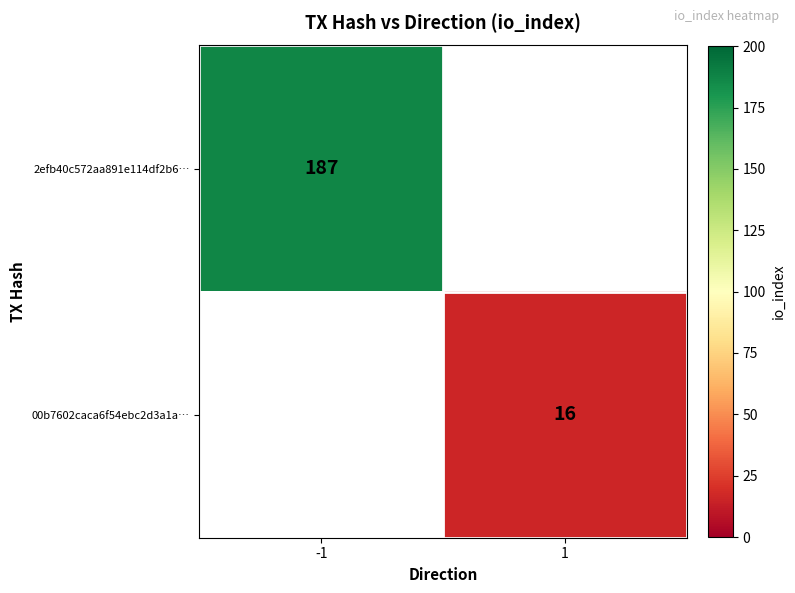

At how many categories does at least one series exceed 37?

1